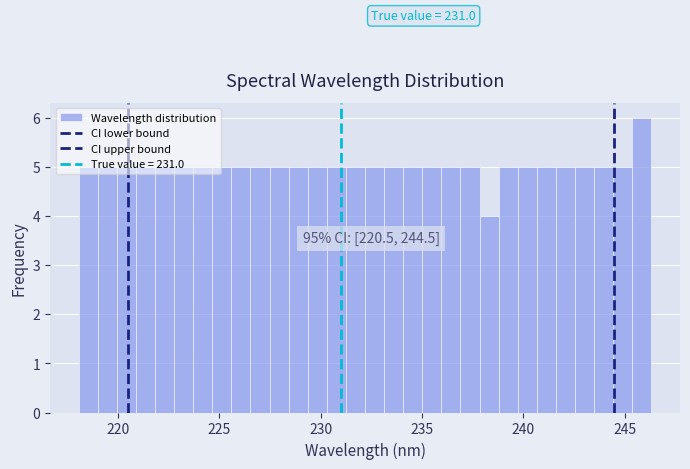

Around what value on the x-axis is the tallest bar? Give the approximate position of its centre, as read against the axis.

246.0